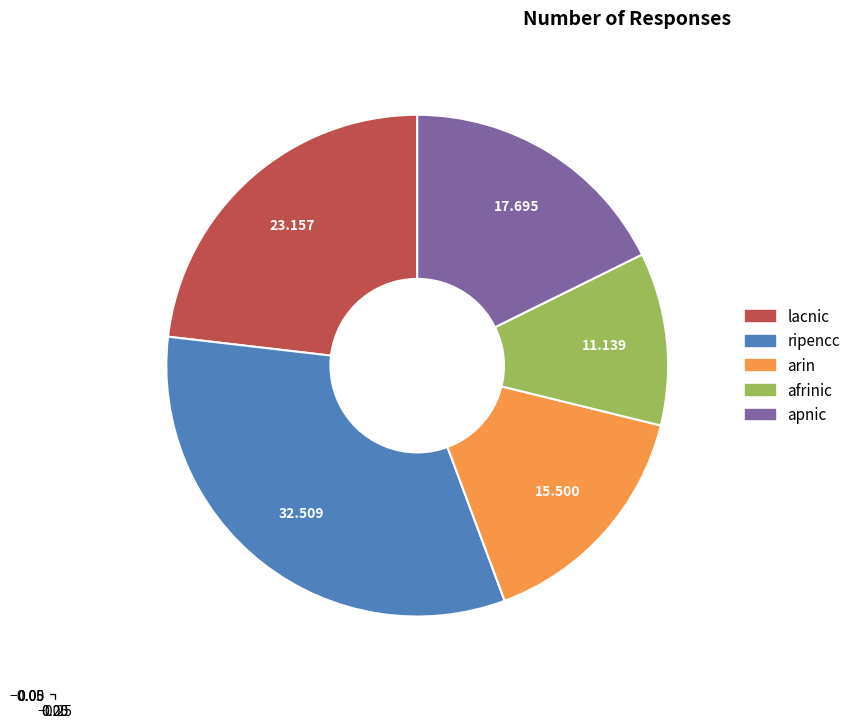

True or false: ripencc accounts for 33% of the total.

True